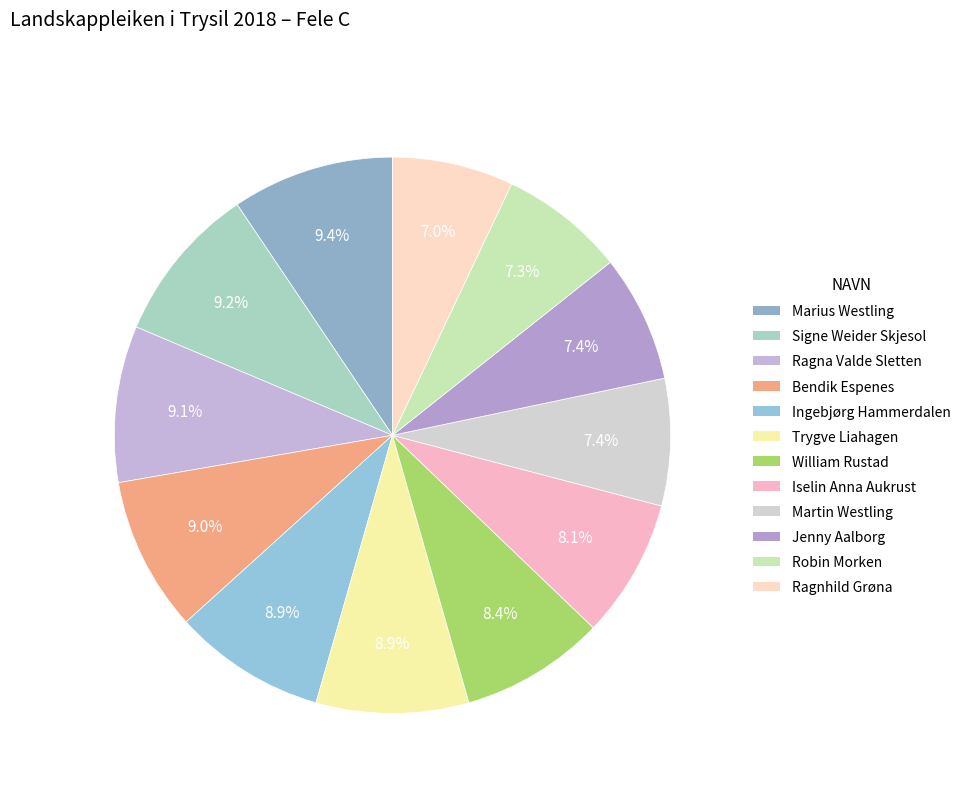

Count the number of slices in the pie.

12